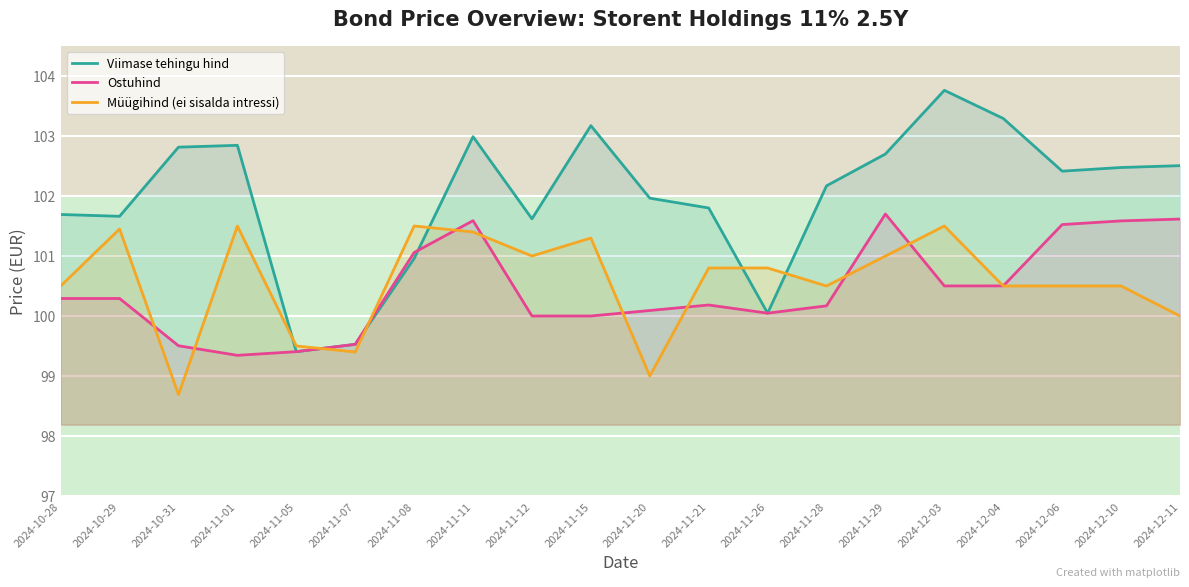

What position from the right is 2024-11-20?

10